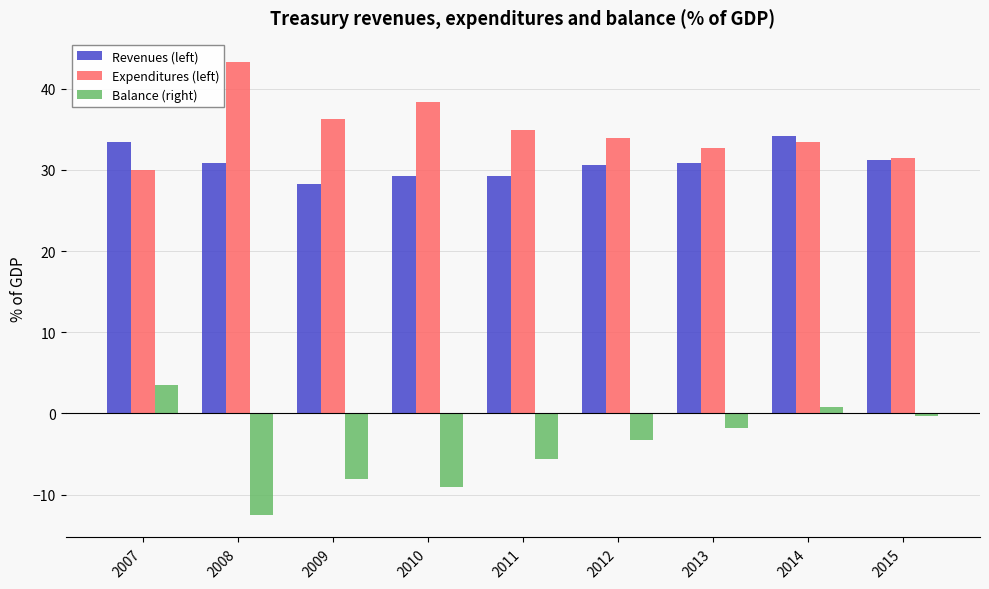

Is the value of Balance (right) at 2013 greater than the value of Revenues (left) at 2015?

No